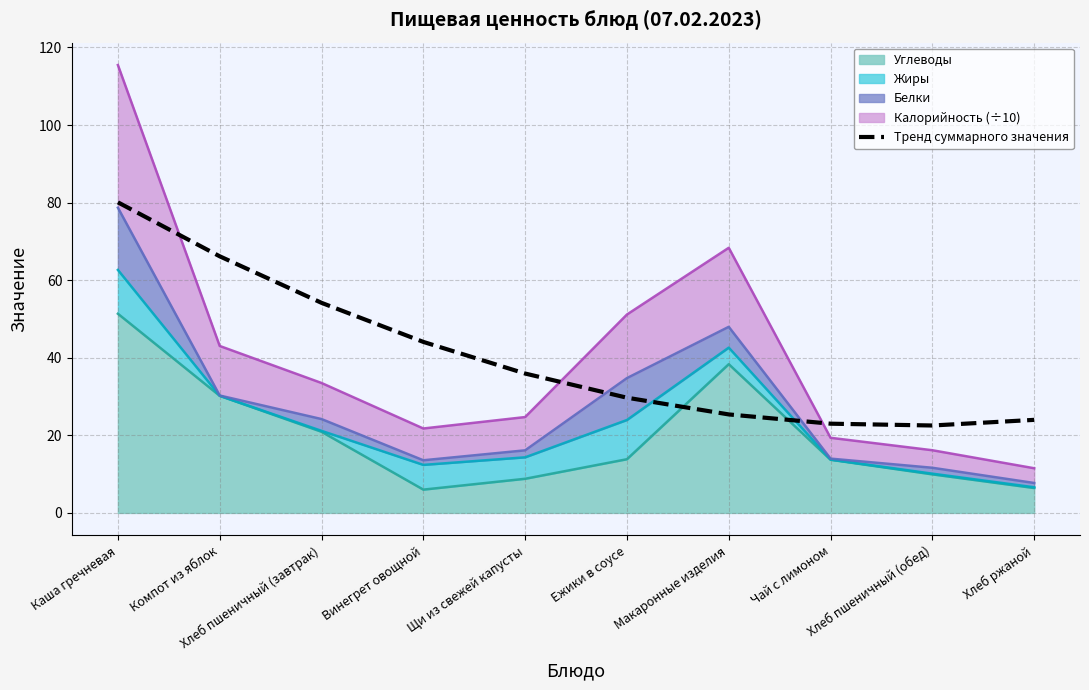

Which category has the lowest value across all series?

Хлеб пшеничный (обед)